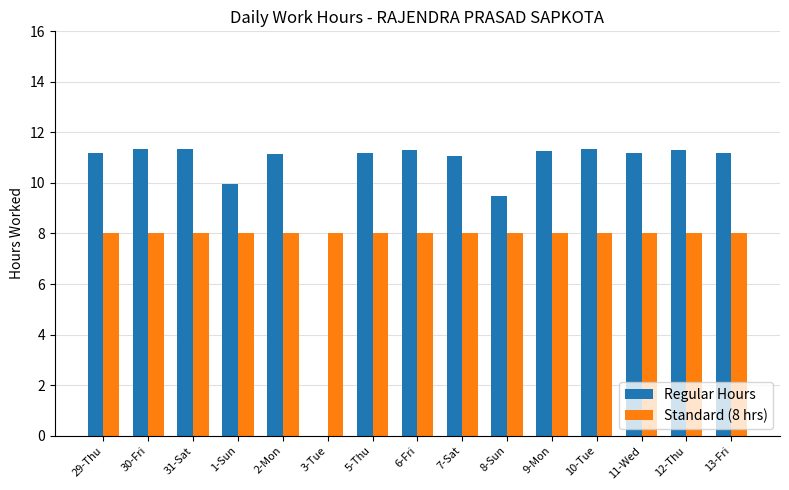

Which series changed the most between 8-Sun and 9-Mon?

Regular Hours